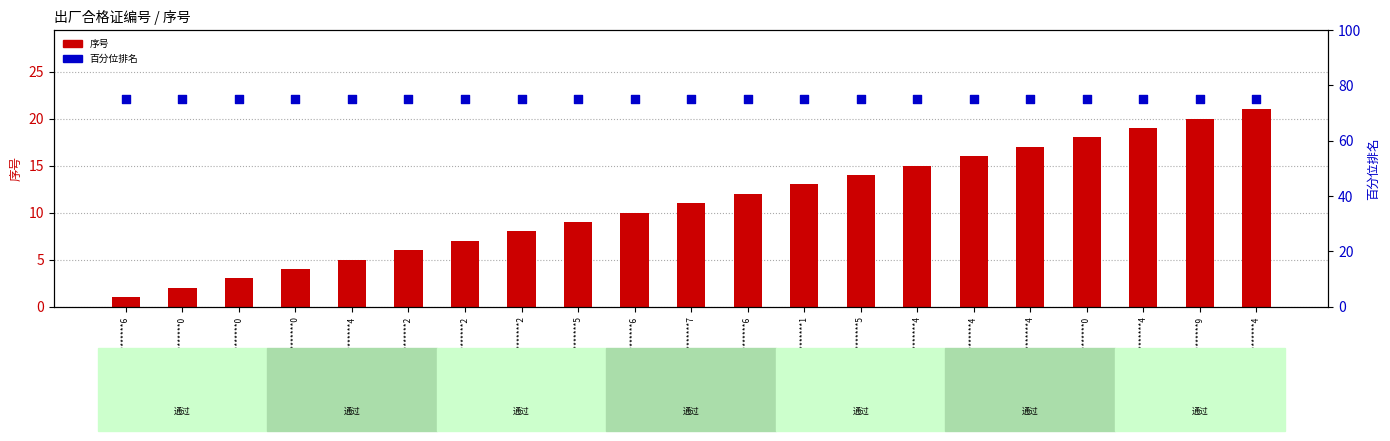

What is the total value across all series at XW0902********2?

83